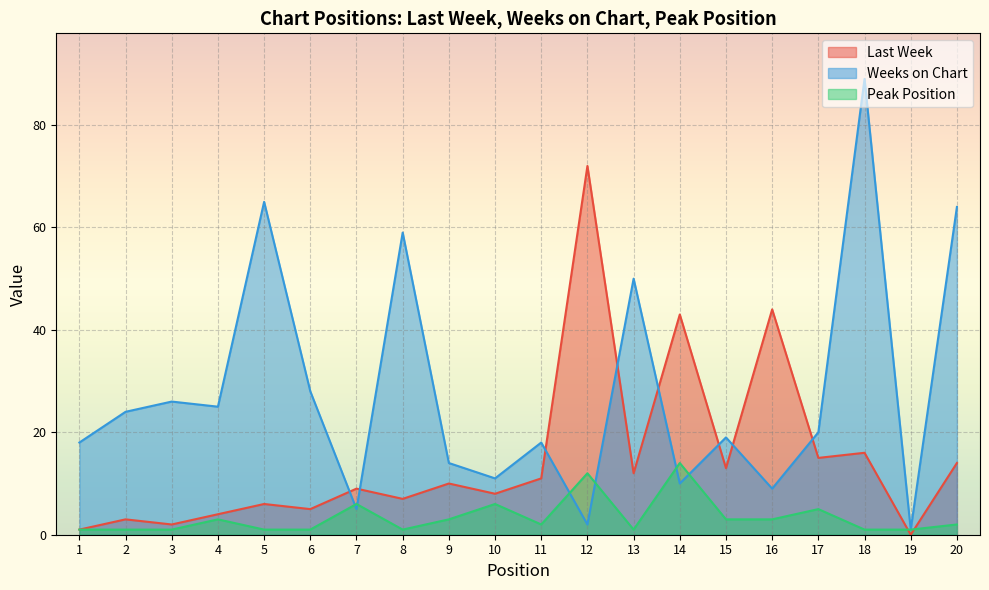

How many data points does each series have?

20